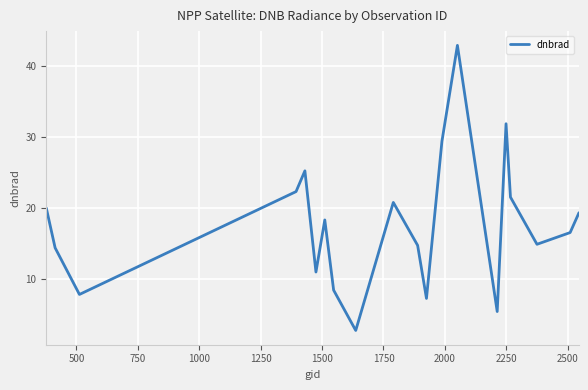

What is the difference between the maximum and second lowest values?

37.5